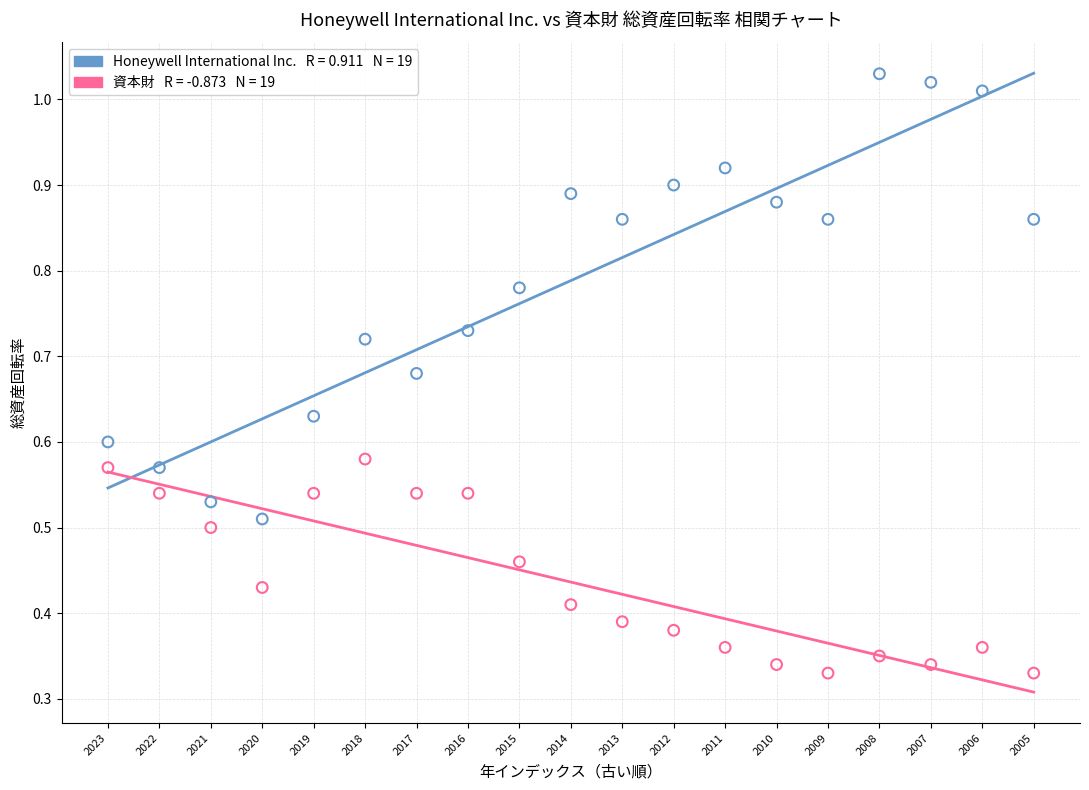

Count the number of points in this scatter plot.

38